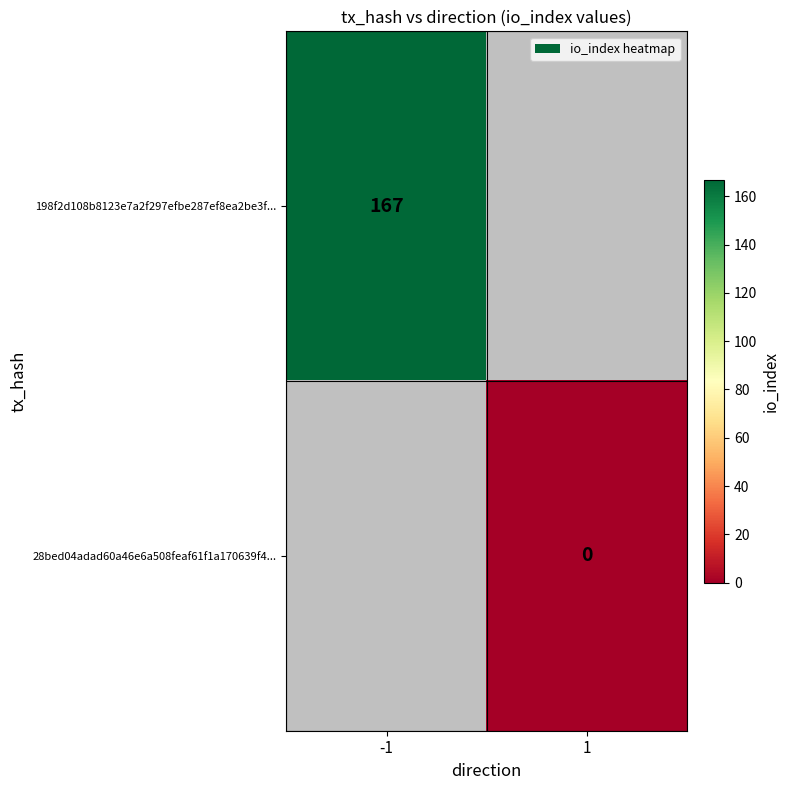

True or false: 198f2d108b8123e7a2f297efbe287ef8ea2be3f... has a value of 100 at -1.

False